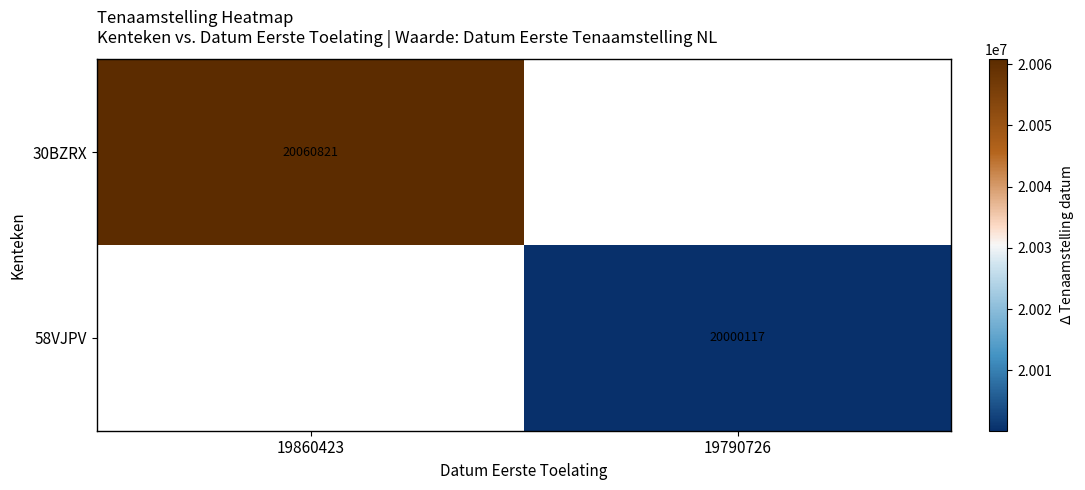

Is it true that 58VJPV equals 33336100 at 19790726?

False